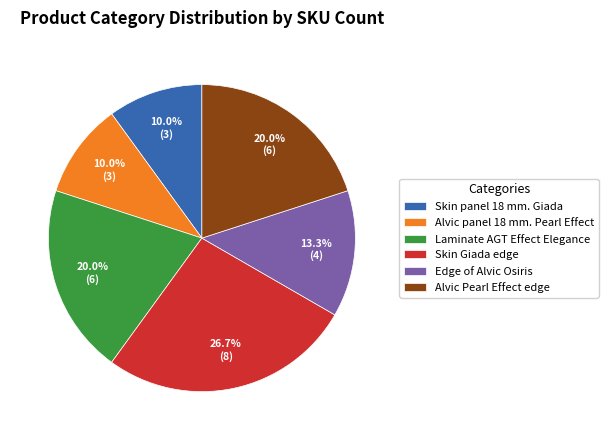

What percentage is the Skin Giada edge slice, to the nearest percent?

27%